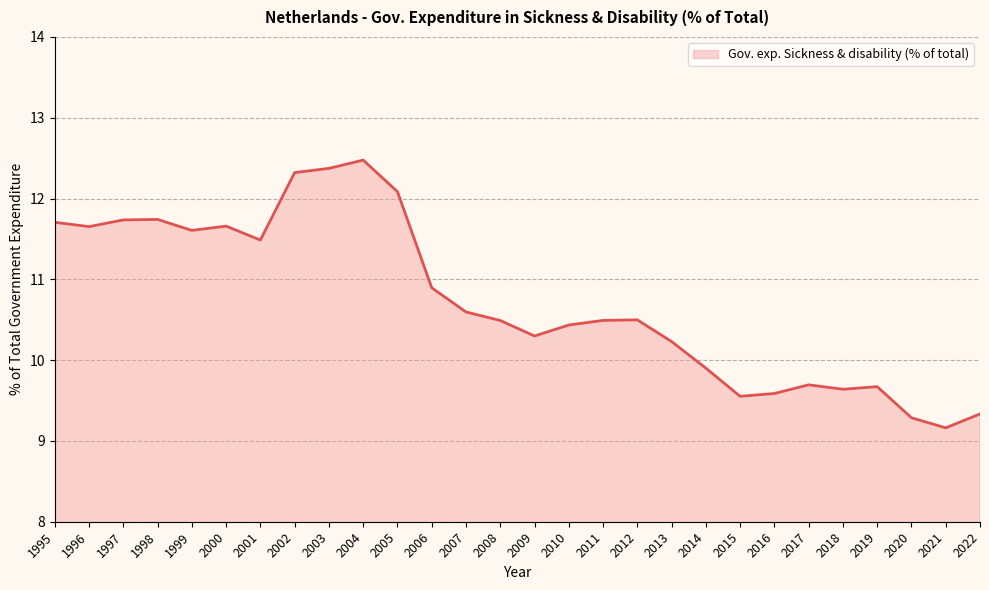

Where is the first local minimum?

1996